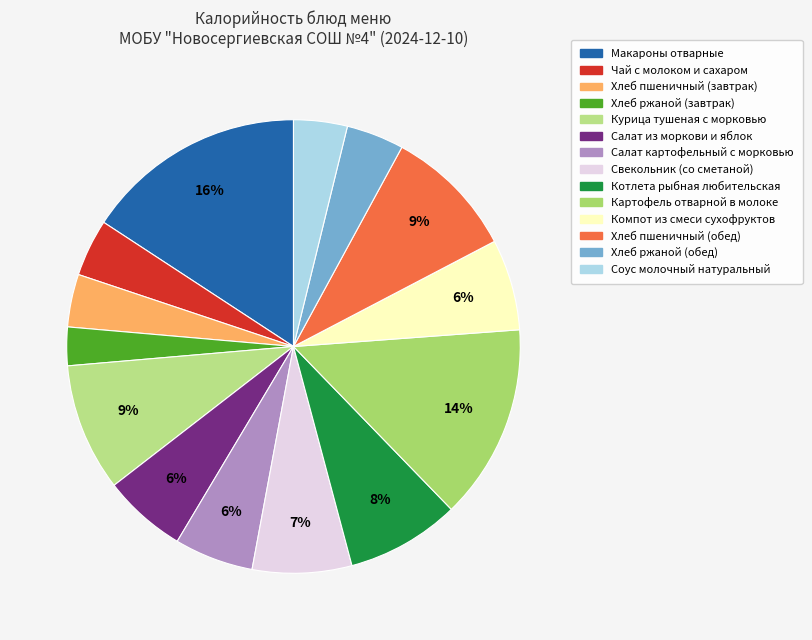

To the nearest percent, what portion does Макароны отварные represent?

16%